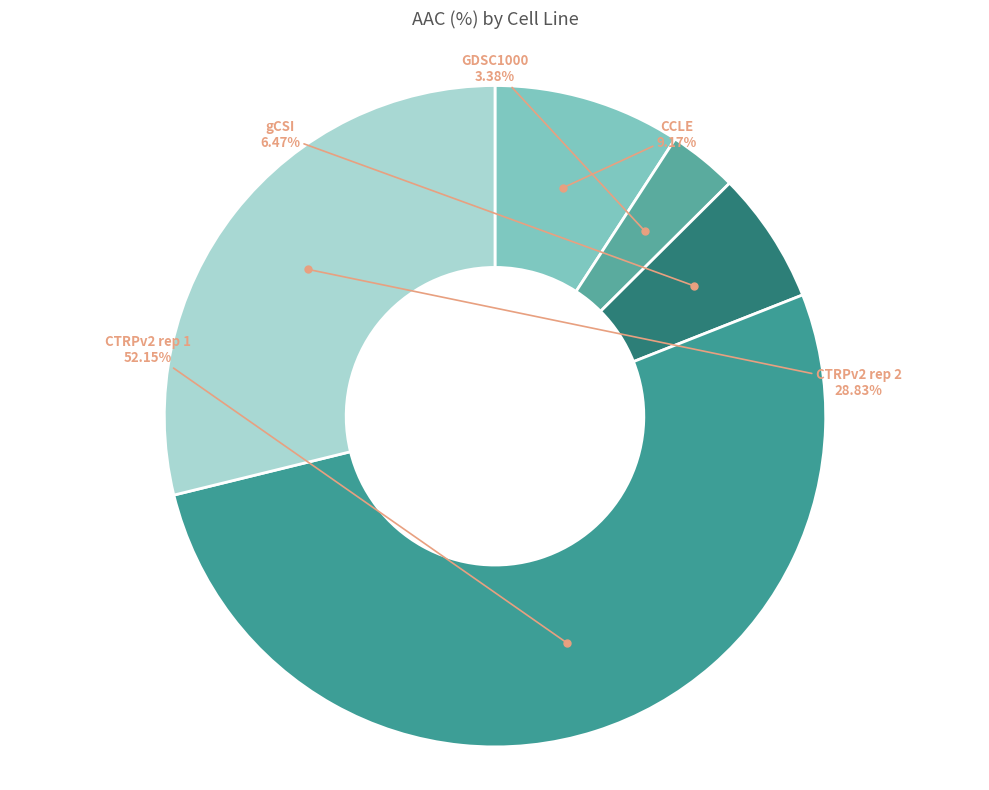

How many segments does this pie chart have?

5